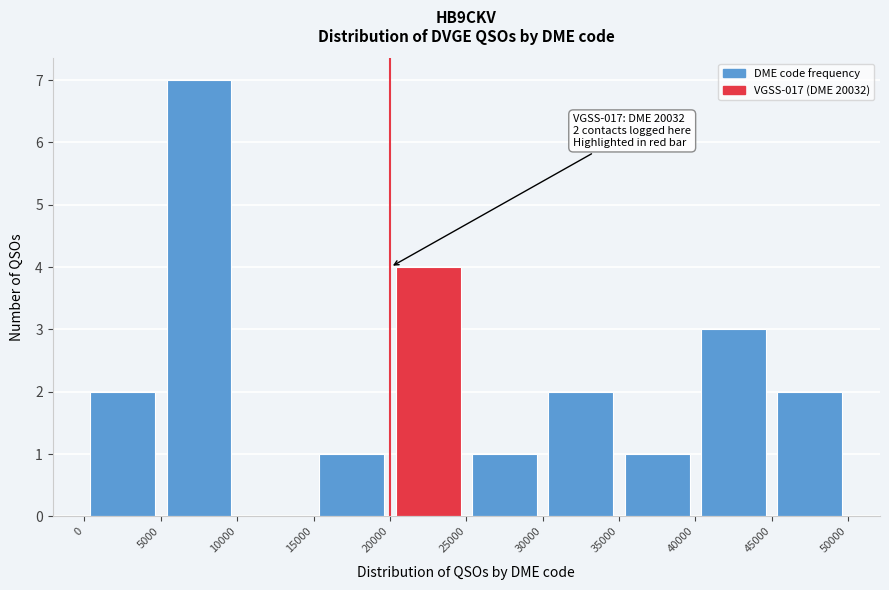

Over which range of the x-axis is the bar tallest?

5000 to 10000